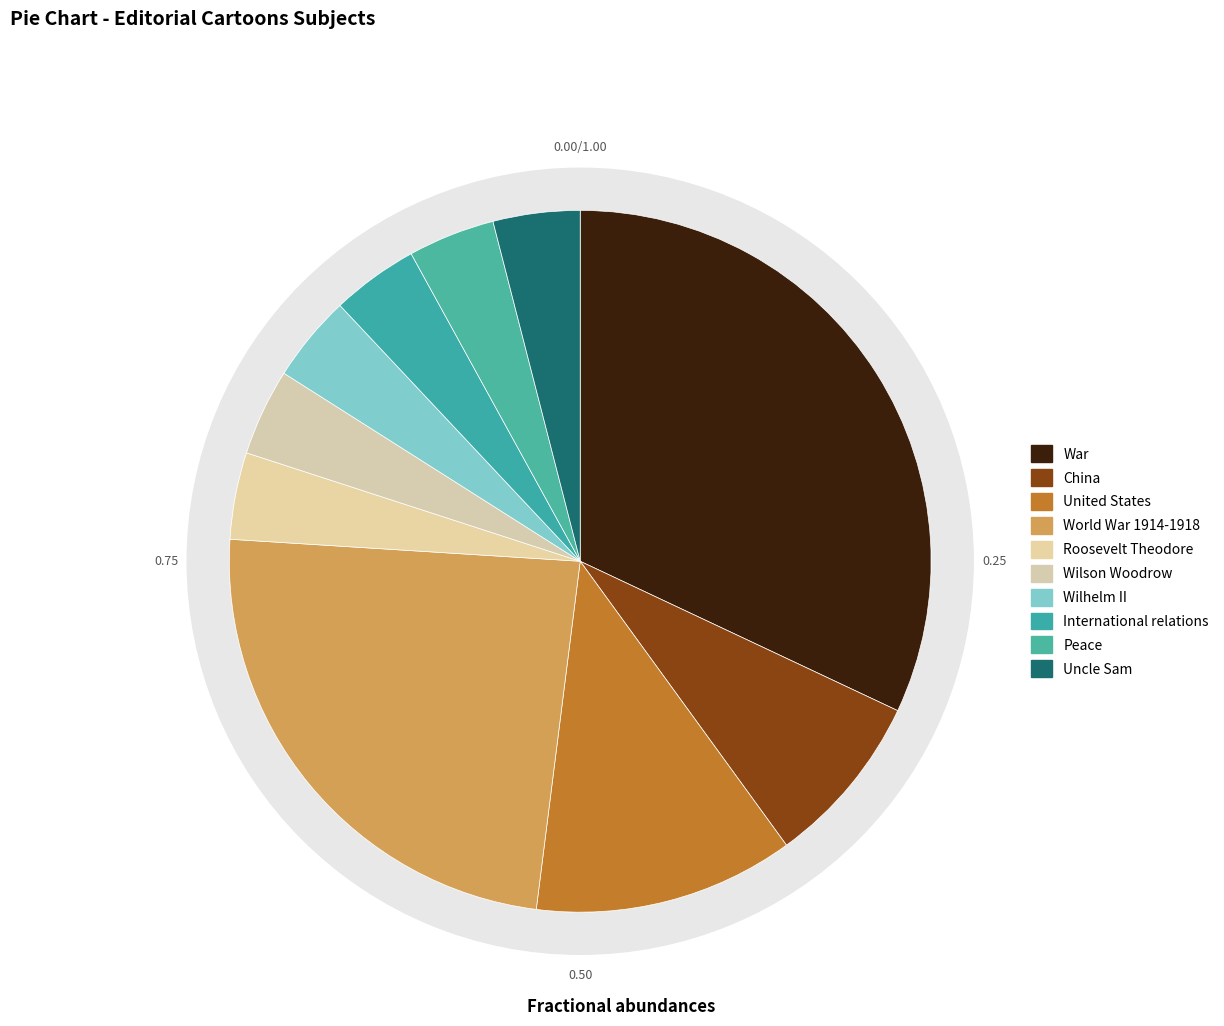

Rank the categories by value from lowest to highest.

Roosevelt Theodore, Wilson Woodrow, Wilhelm II, International relations, Peace, Uncle Sam, China, United States, World War 1914-1918, War